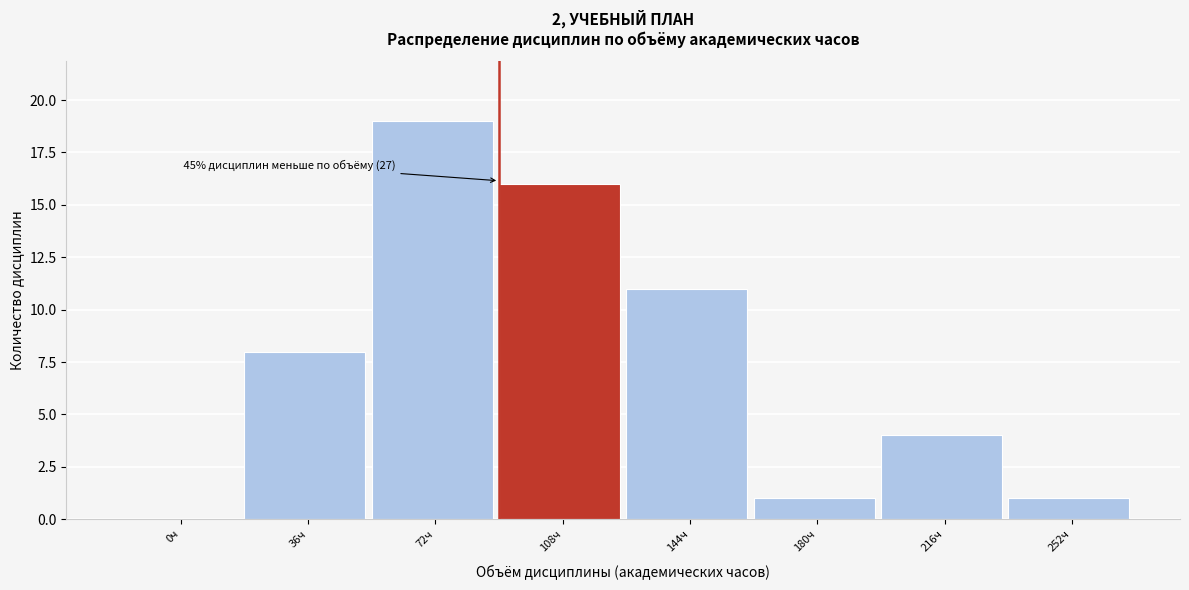

Reading right to left, list all the values displayed in this chart.

252ч=1	216ч=4	180ч=1	144ч=11	108ч=16	72ч=19	36ч=8	0ч=0